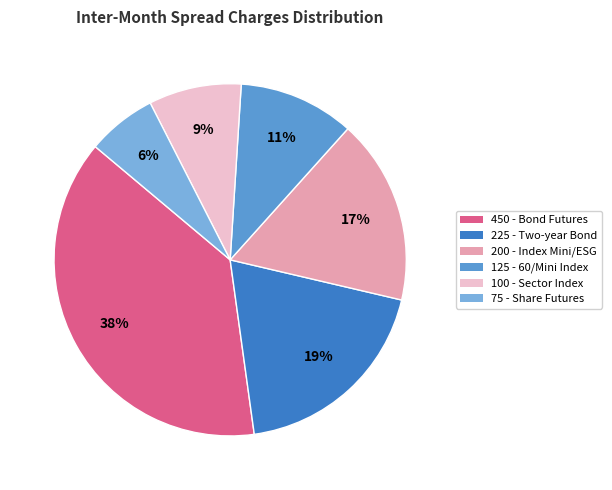

To the nearest percent, what is the average slice percentage?

17%